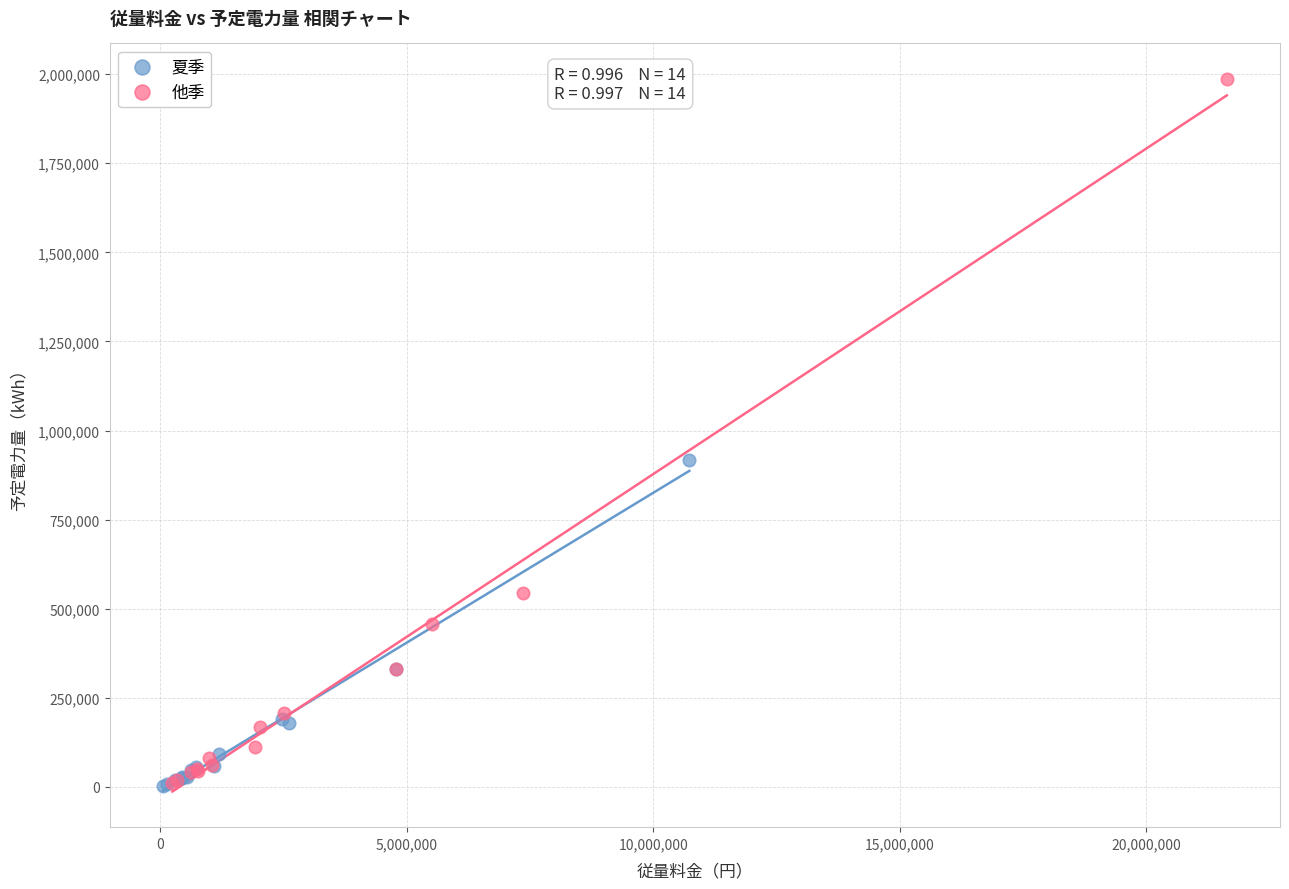

Which series has the widest spread of Y values?

他季